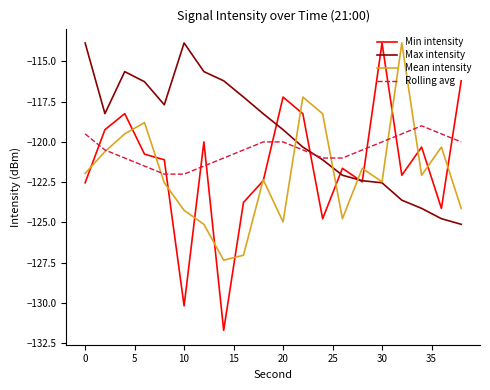

Which series has the largest total across all categories?

Max intensity